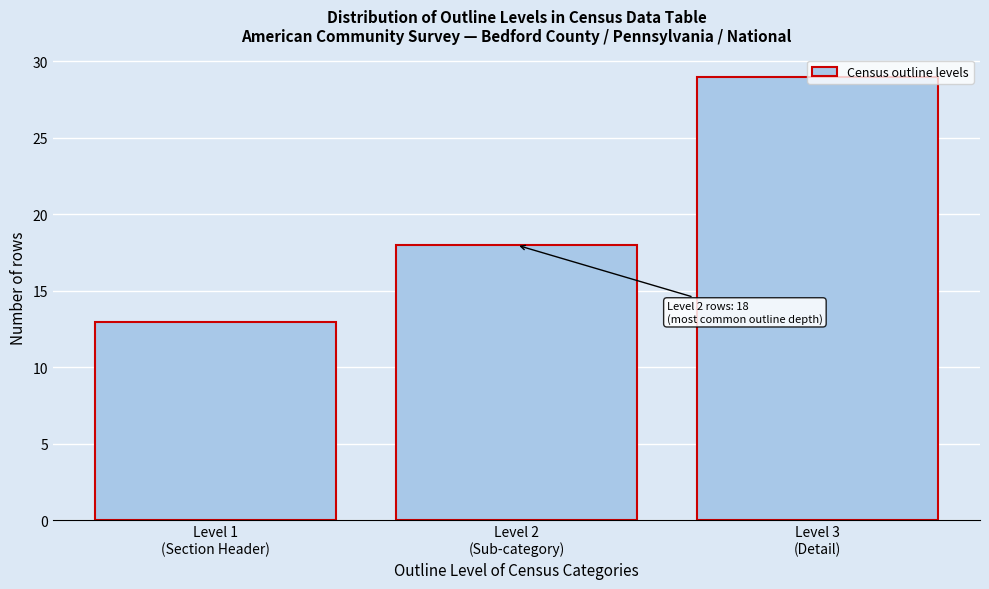

What is the maximum value shown in the chart?

29